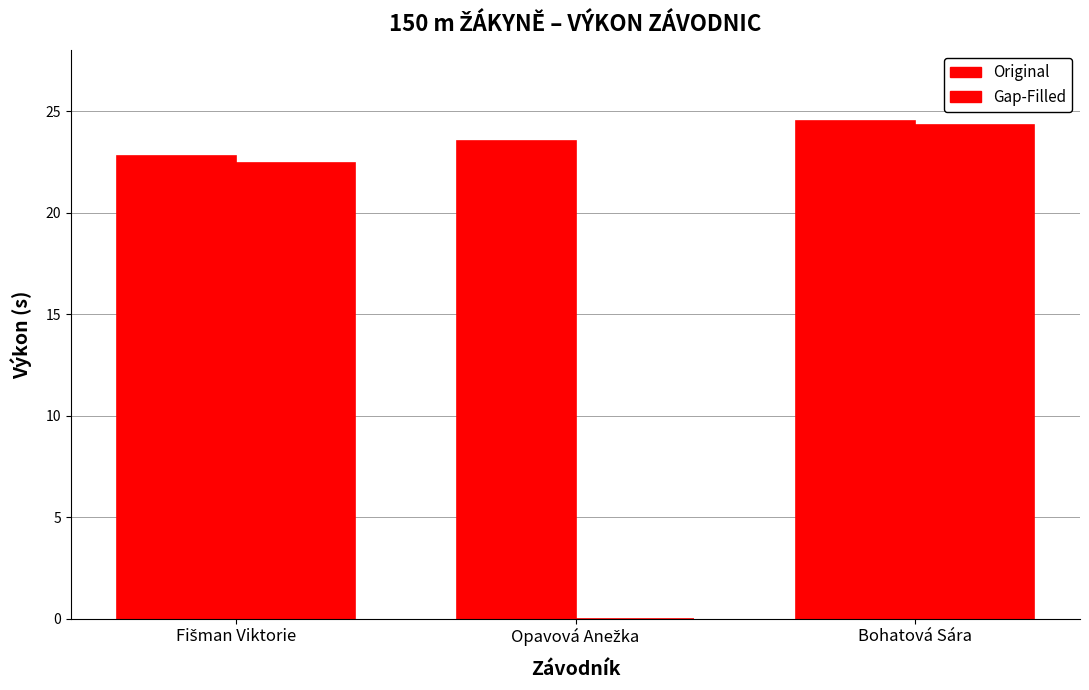

Rank the categories by Original value from lowest to highest.

Opavová Anežka, Fišman Viktorie, Bohatová Sára